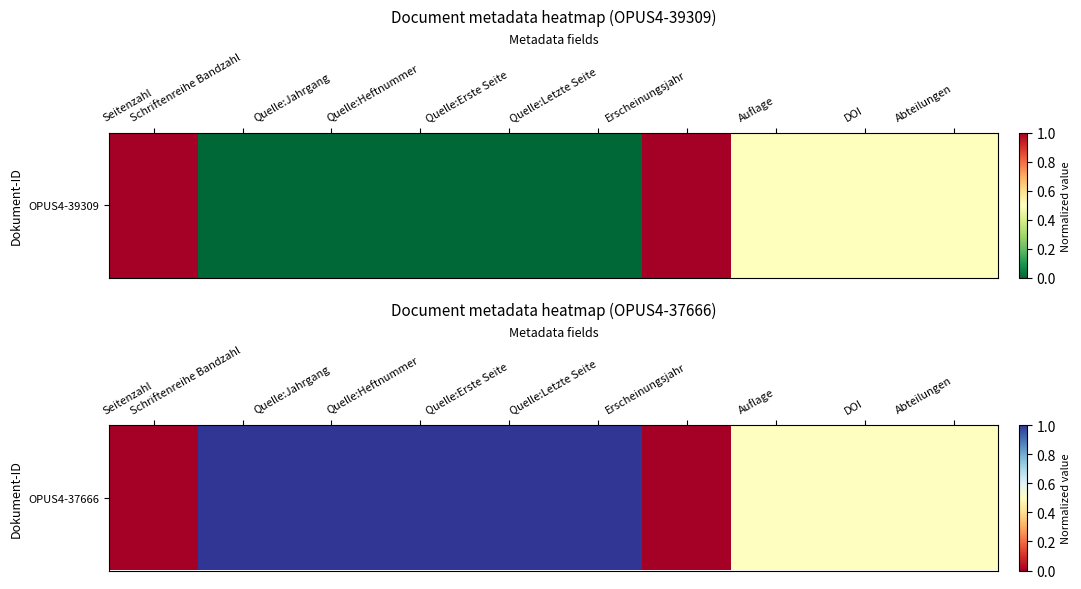

Between Abteilungen and Auflage, which is larger?

Abteilungen